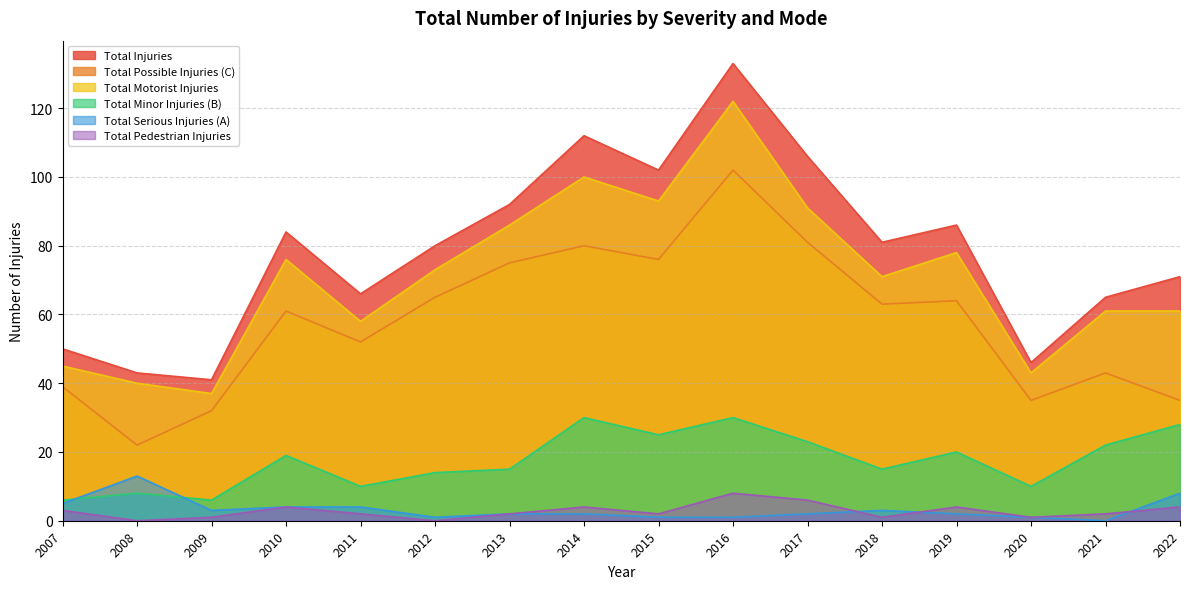

True or false: Total Injuries has more than 2 interior local peaks.

True